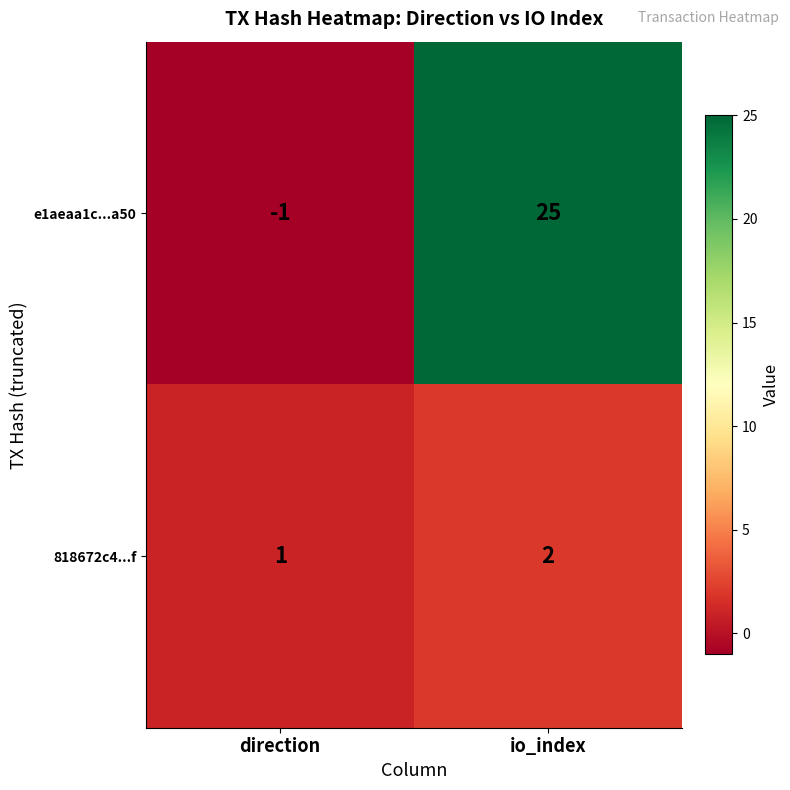

What is the sum of the e1aeaa1c...a50 values at io_index and direction?

24